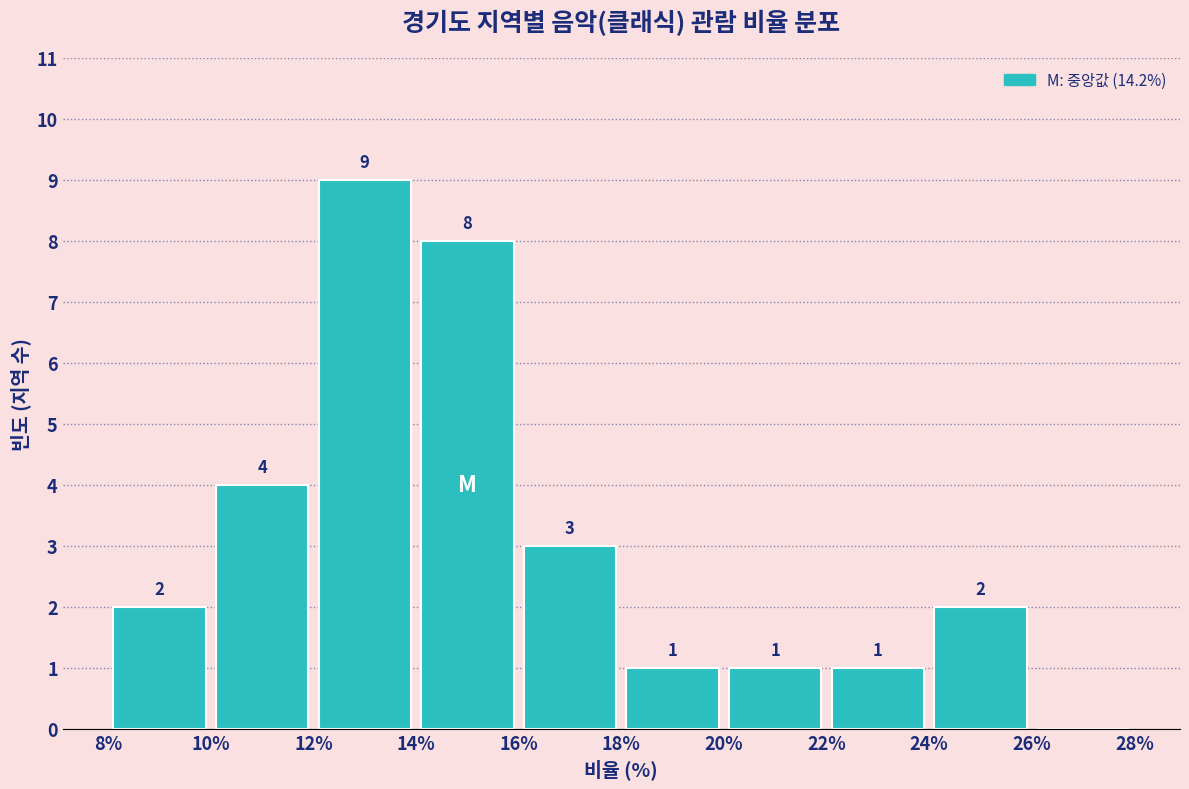

Which range on the x-axis has the tallest bar?

12% to 14%